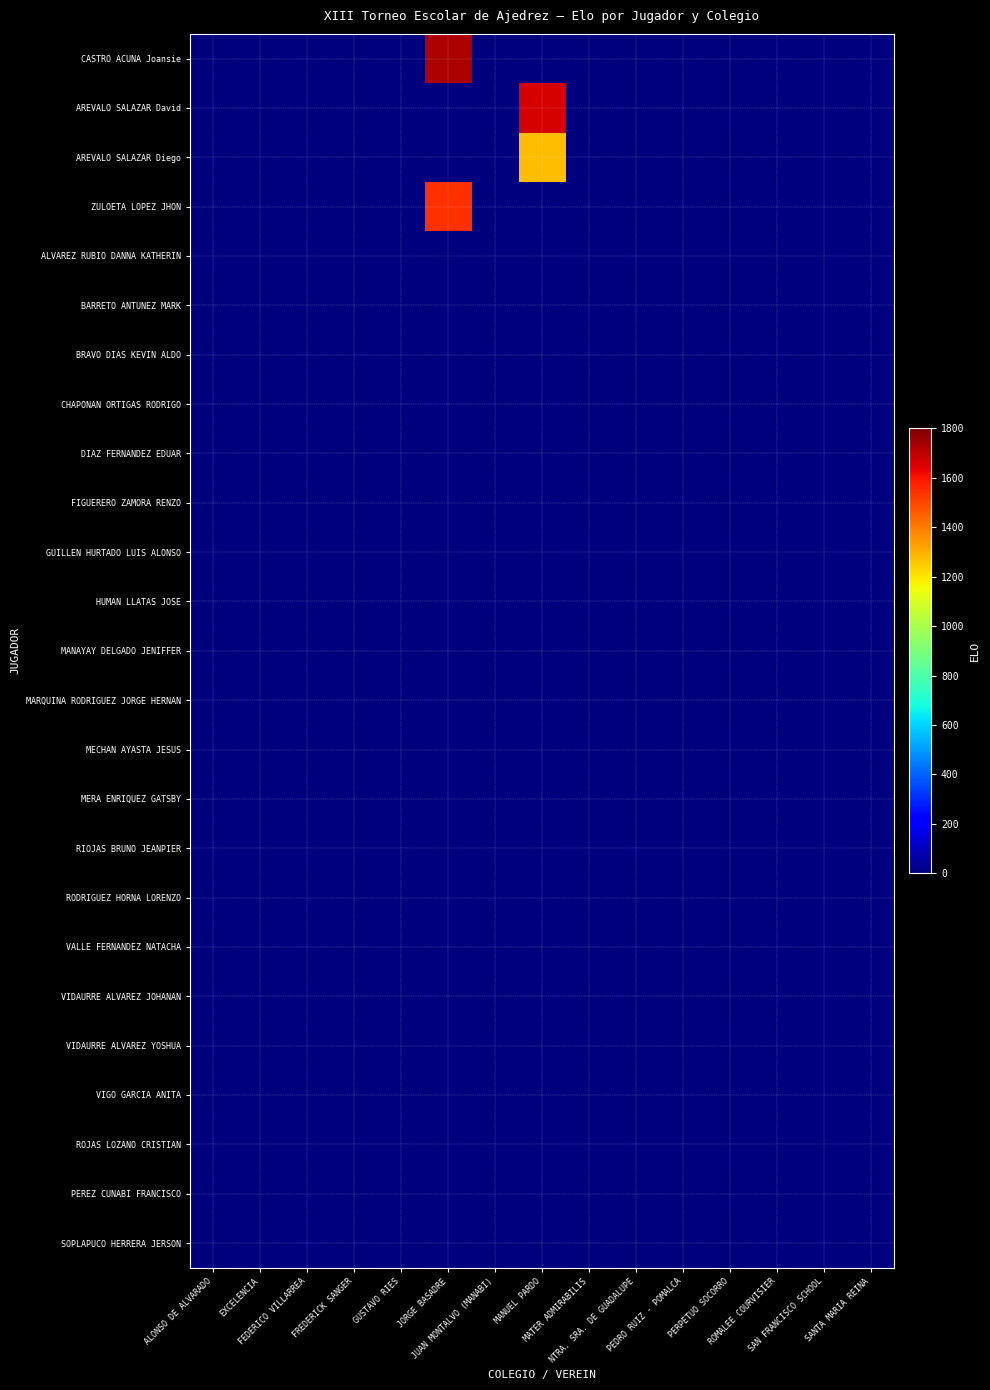

At GUSTAVO RIES, list the series in order from smallest to largest.

CASTRO ACUNA Joansie, AREVALO SALAZAR David, AREVALO SALAZAR Diego, ZULOETA LOPEZ JHON, ALVAREZ RUBIO DANNA KATHERIN, BARRETO ANTUNEZ MARK, BRAVO DIAS KEVIN ALDO, CHAPONAN ORTIGAS RODRIGO, DIAZ FERNANDEZ EDUAR, FIGUERERO ZAMORA RENZO, GUILLEN HURTADO LUIS ALONSO, HUMAN LLATAS JOSE, MANAYAY DELGADO JENIFFER, MARQUINA RODRIGUEZ JORGE HERNAN, MECHAN AYASTA JESUS, MERA ENRIQUEZ GATSBY, RIOJAS BRUNO JEANPIER, RODRIGUEZ HORNA LORENZO, VALLE FERNANDEZ NATACHA, VIDAURRE ALVAREZ JOHANAN, VIDAURRE ALVAREZ YOSHUA, VIGO GARCIA ANITA, ROJAS LOZANO CRISTIAN, PEREZ CUNABI FRANCISCO, SOPLAPUCO HERRERA JERSON